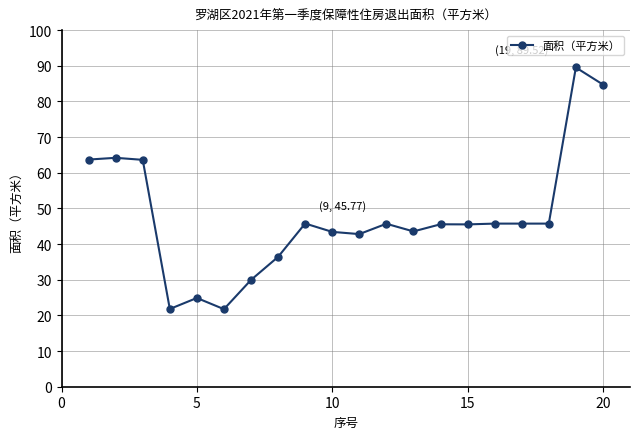

What is the average value?

47.5